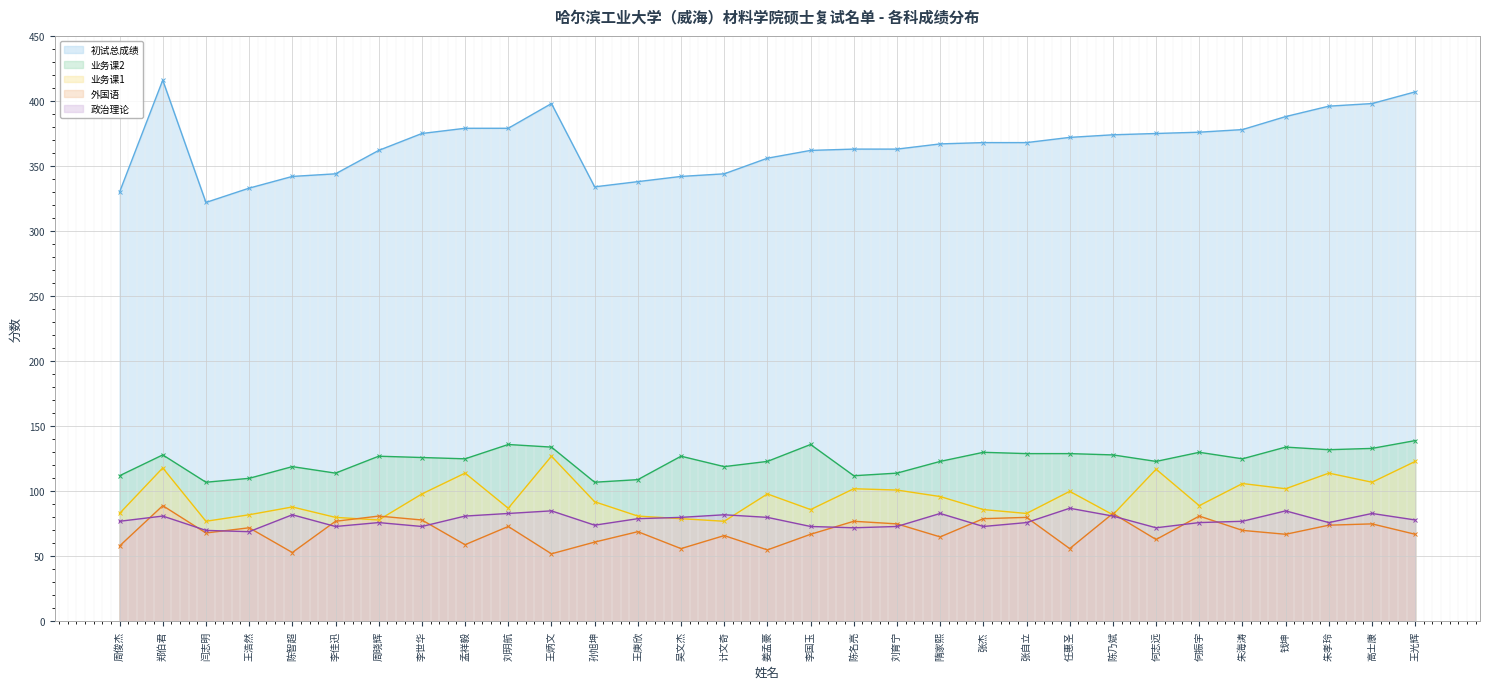

What is the difference between the maximum and second lowest values in the 业务课2 series?

32